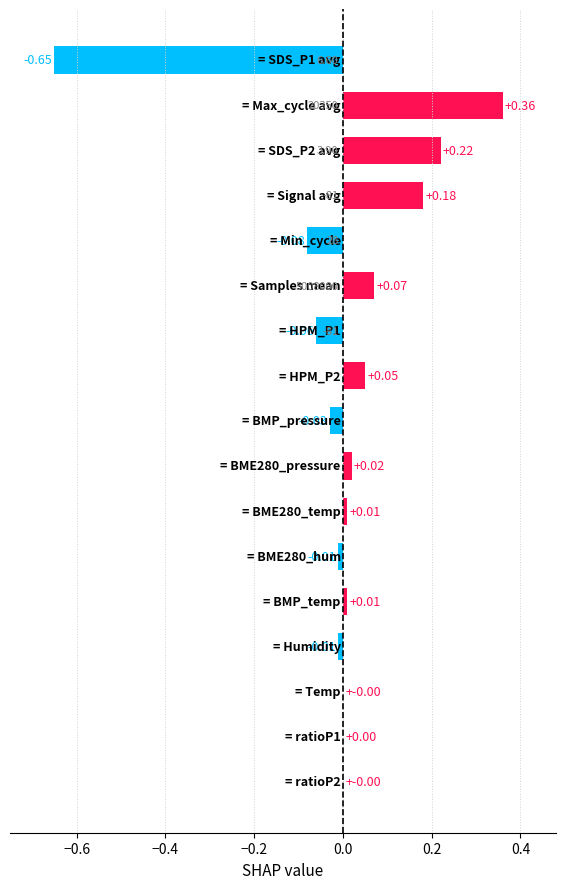

What is the maximum value shown in the chart?

0.4